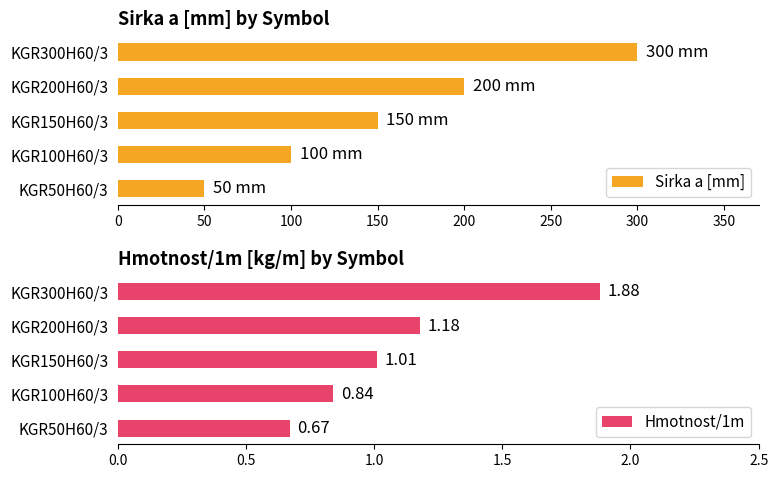

True or false: Sirka a [mm] has a value of 65.9 at KGR150H60/3.

False